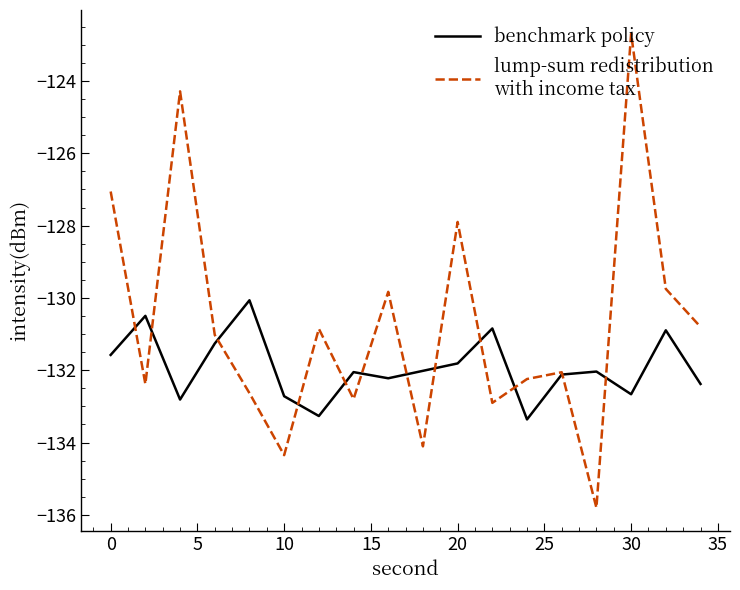

What is the maximum value shown in the chart?

-122.7